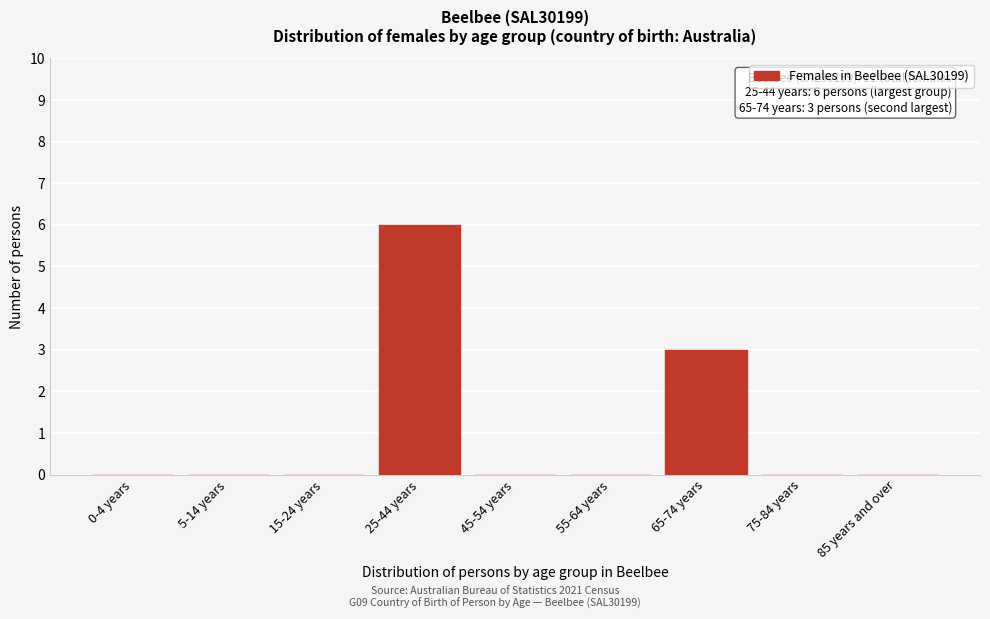

Reading left to right, transcribe all the data shown in this chart.

0-4 years=0	5-14 years=0	15-24 years=0	25-44 years=6	45-54 years=0	55-64 years=0	65-74 years=3	75-84 years=0	85 years and over=0